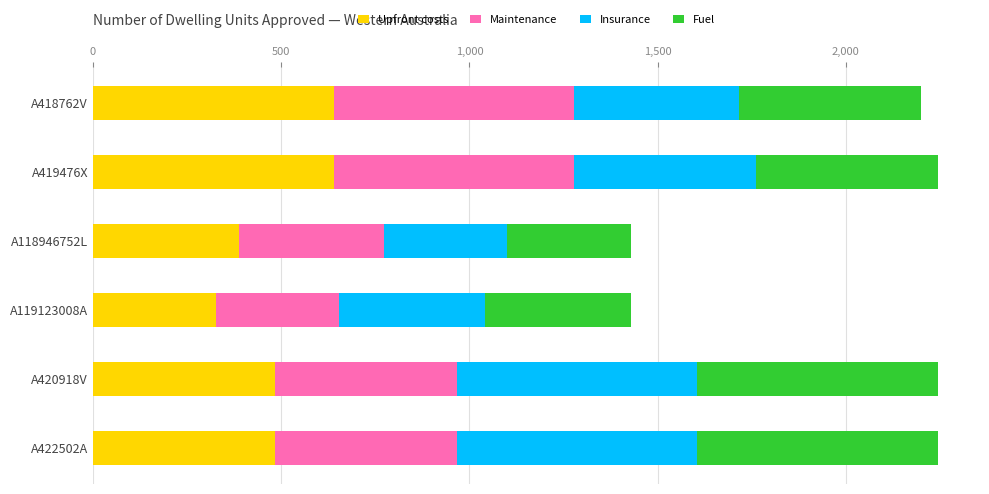

What is the average value of the Upfront costs series?

493